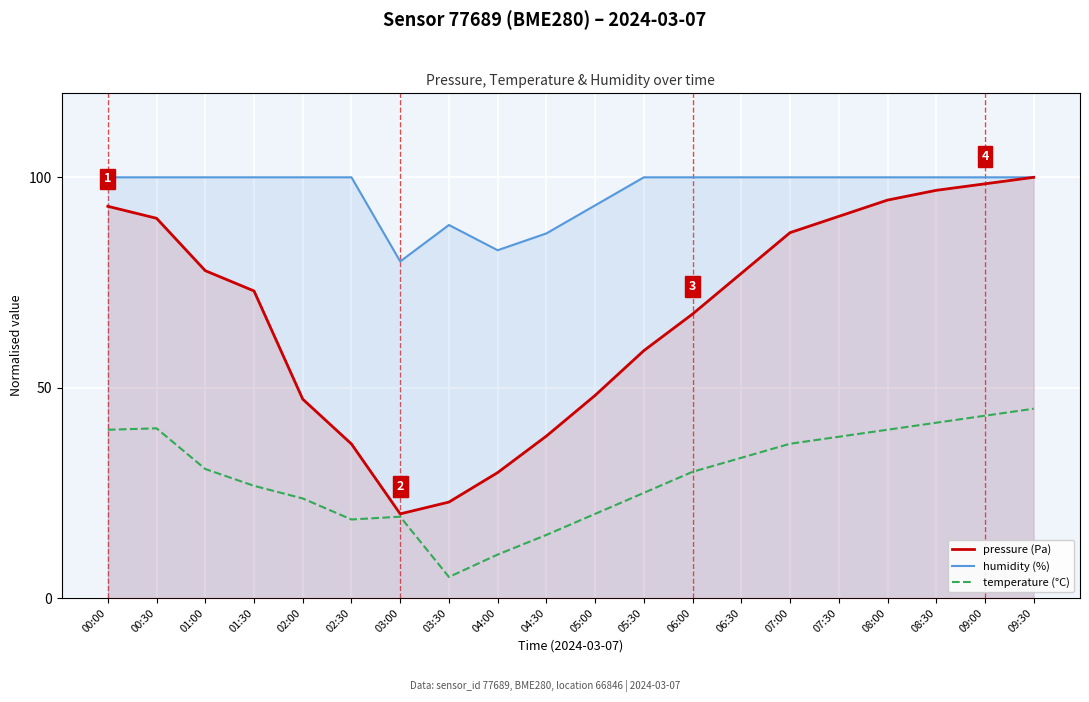

What position from the left is 07:00?

15